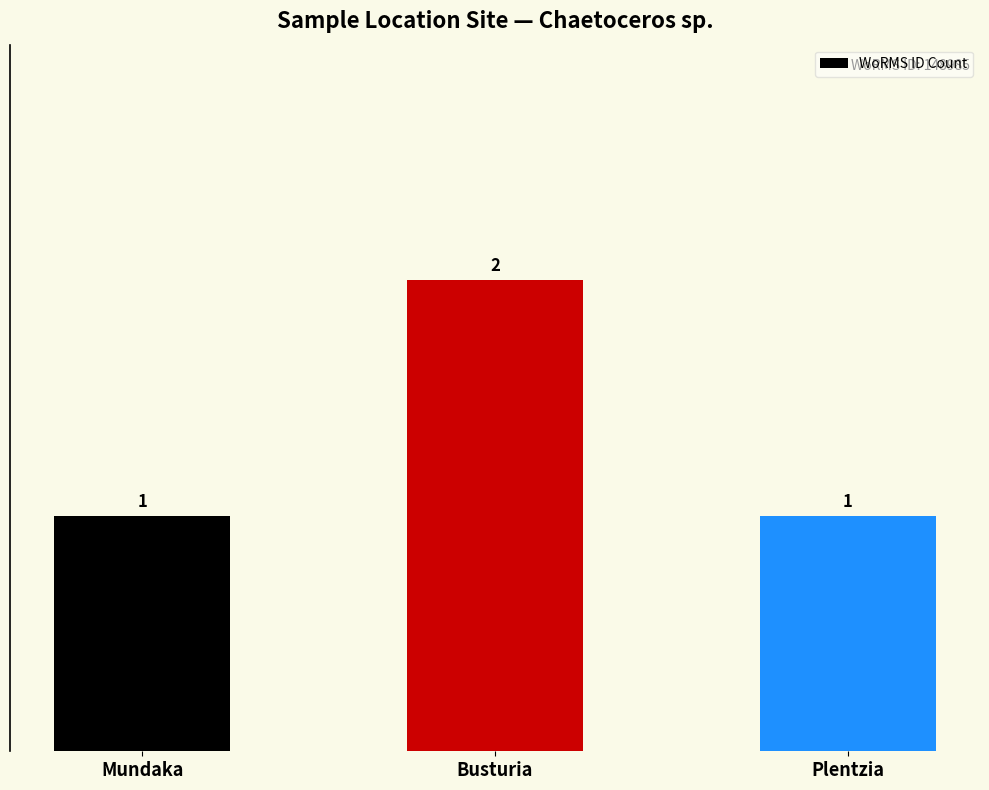

What is the ratio of the value at Busturia to the value at Plentzia?

2.0